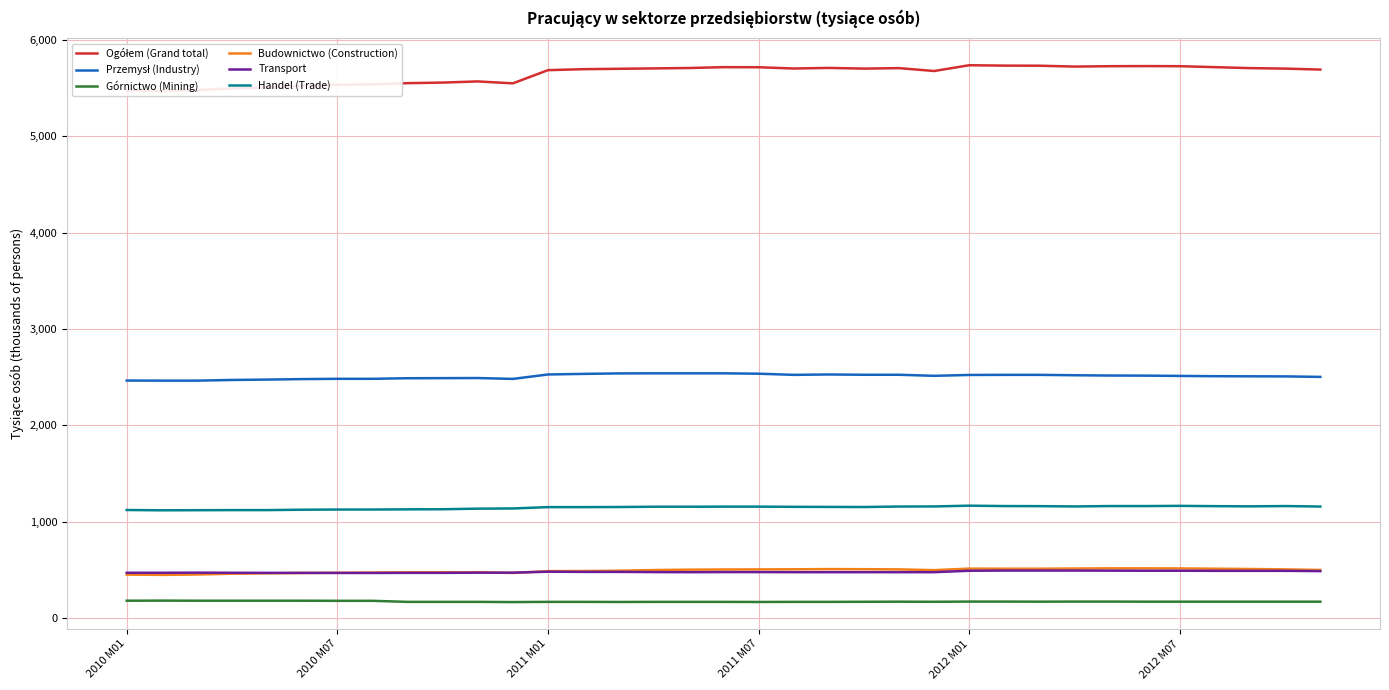

True or false: Górnictwo (Mining) and Handel (Trade) cross at least once.

False